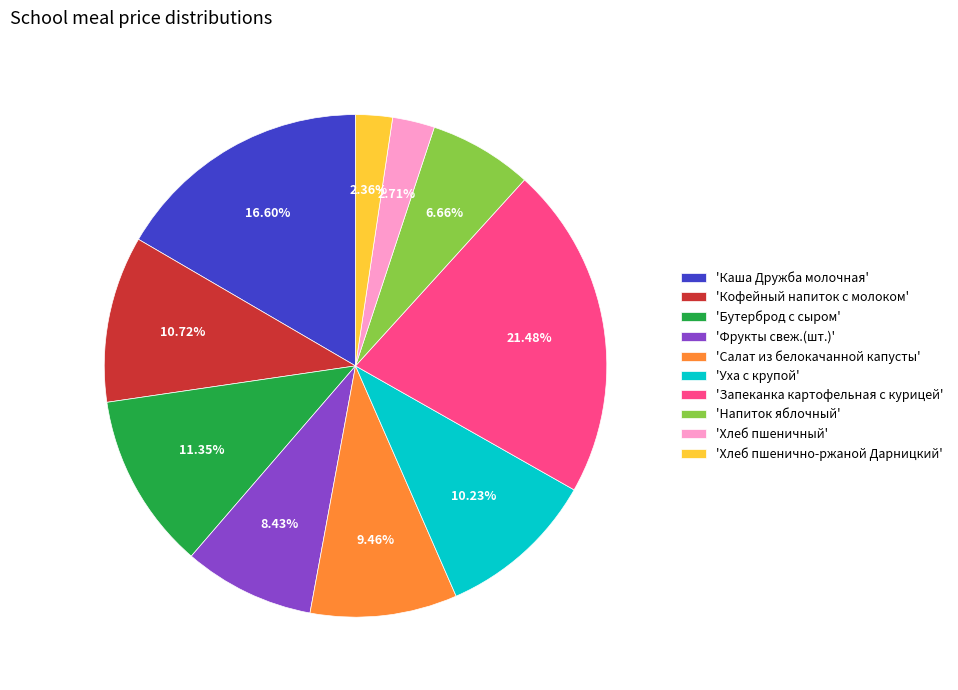

Does 'Хлеб пшенично-ржаной Дарницкий' account for over 50% of the chart?

No